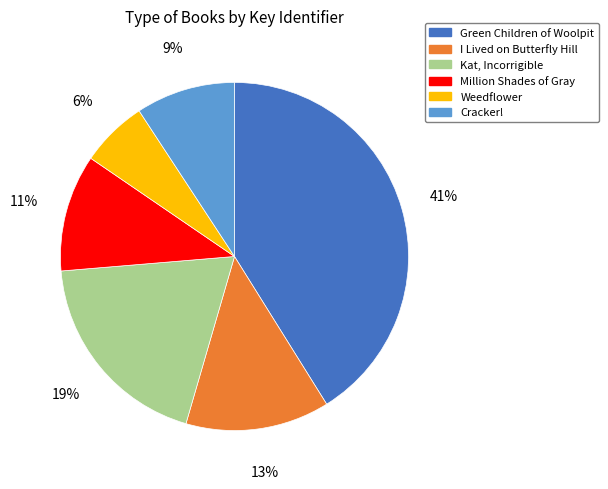

Which has a higher value, Weedflower or Green Children of Woolpit?

Green Children of Woolpit